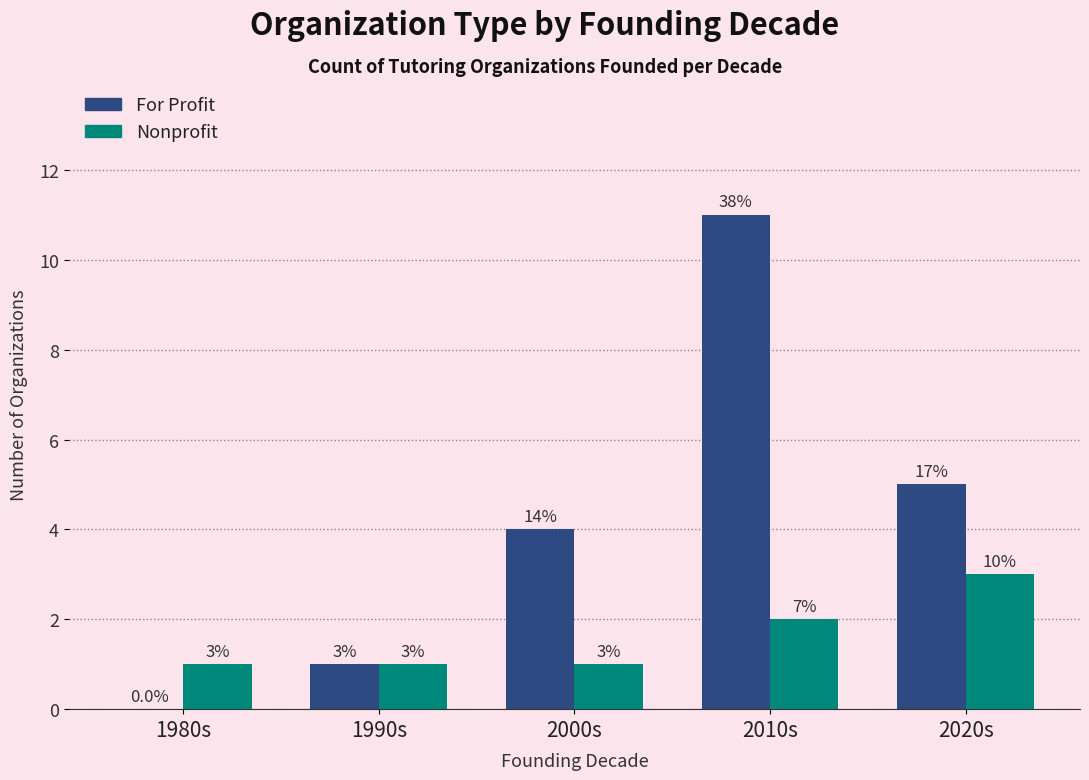

At which category does the chart reach its peak across all series?

2010s